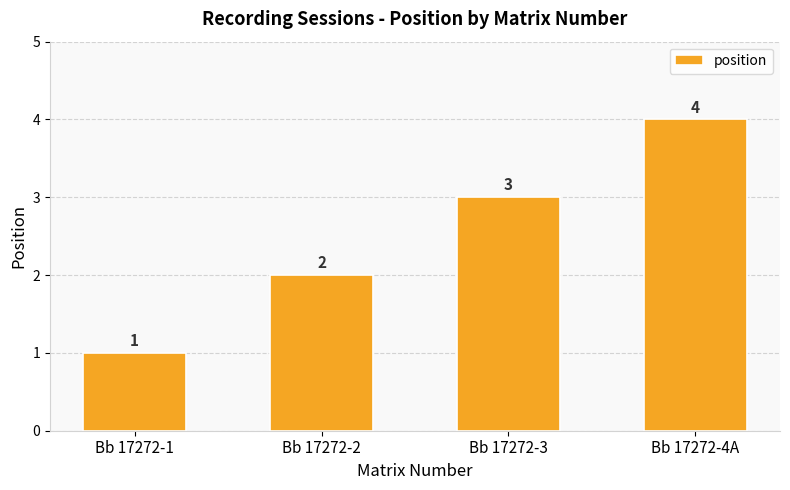

What is the difference between the values at Bb 17272-1 and Bb 17272-2?

1